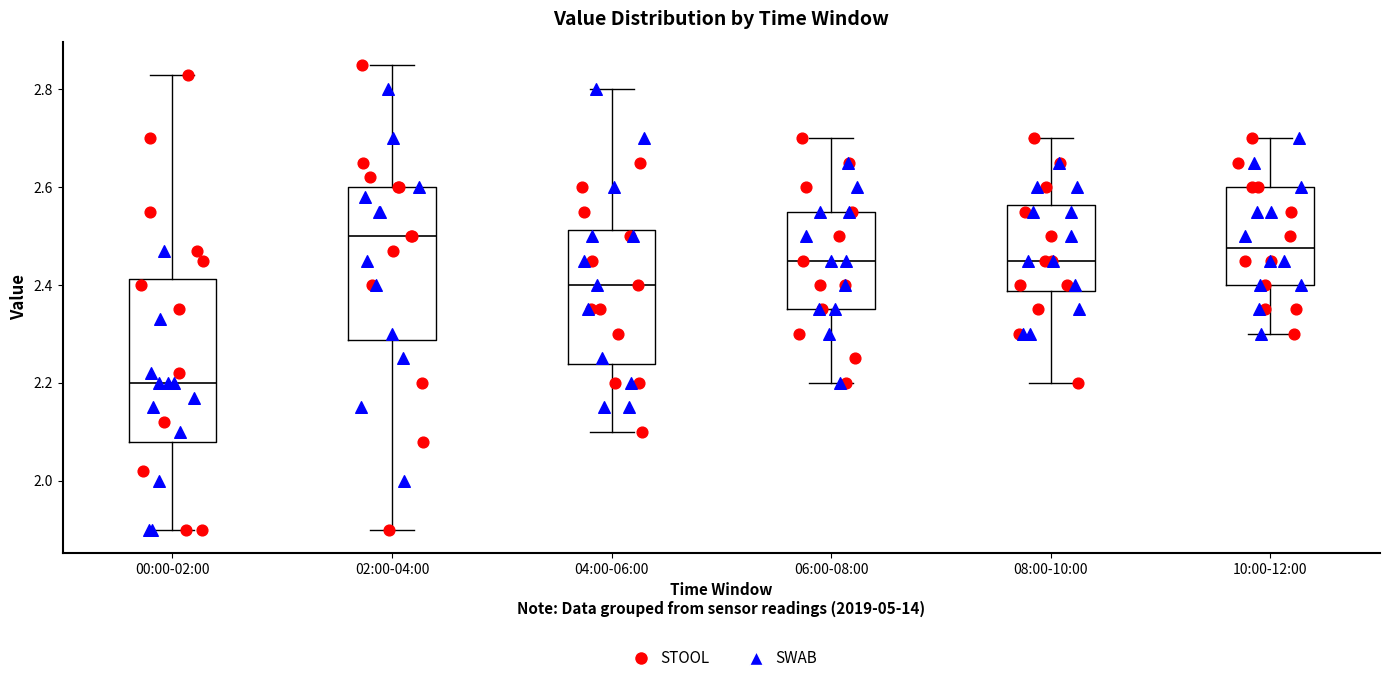

Which box's median line is the highest?

02:00-04:00